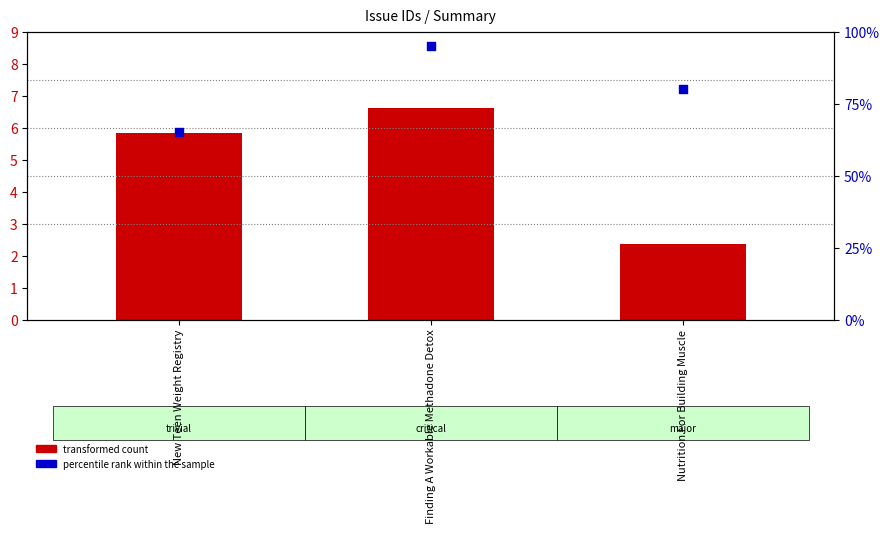

At how many categories does at least one series exceed 58?

3